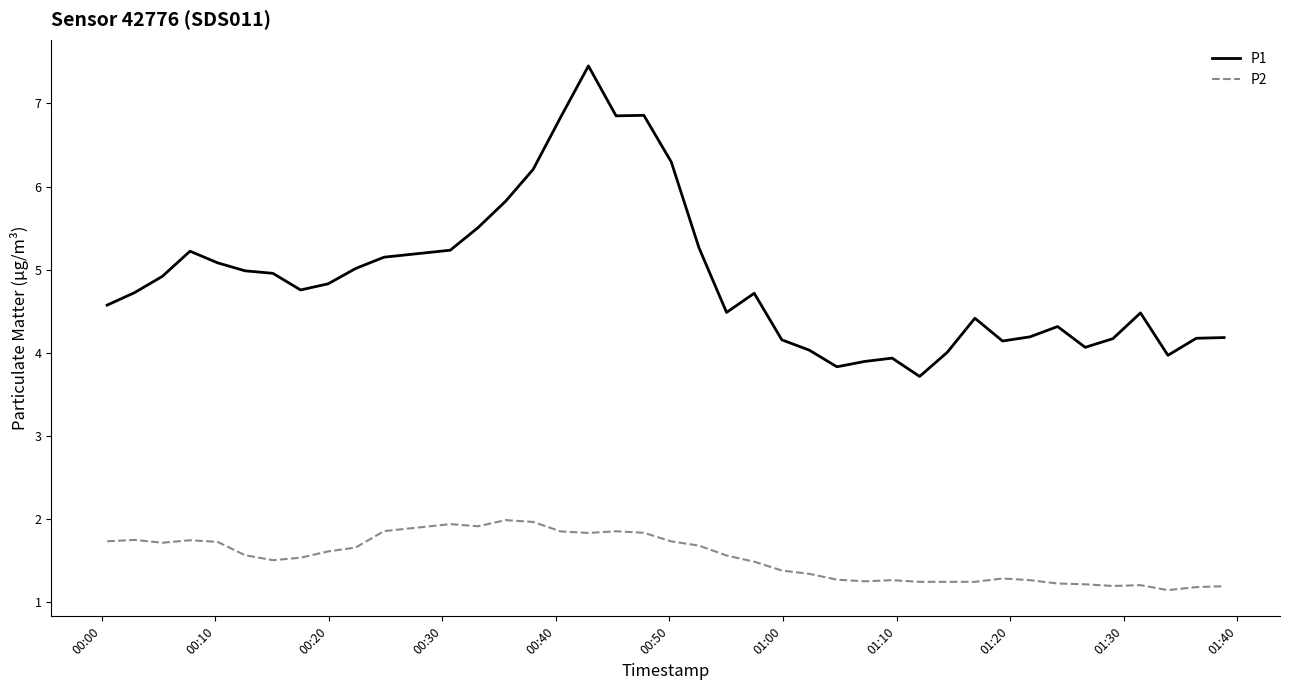

What is the average value of the P1 series?

4.9